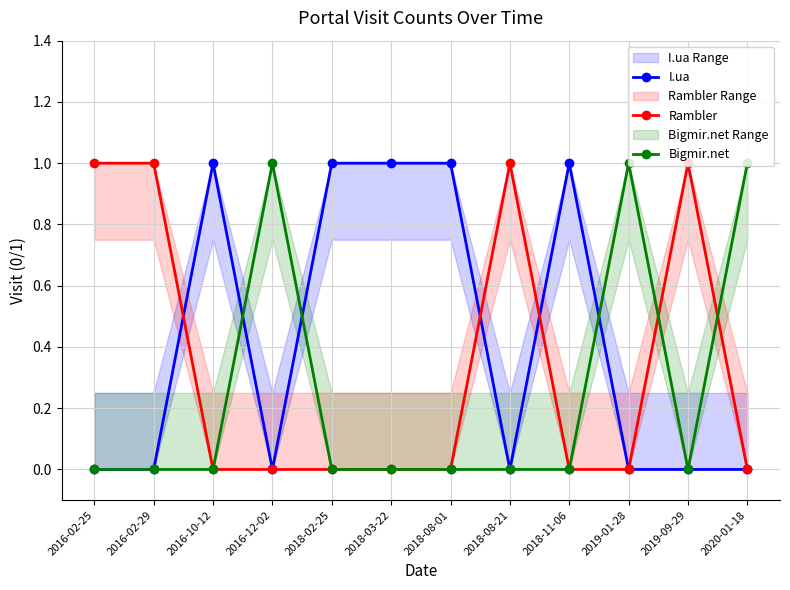

Between which two adjacent categories do Bigmir.net and Rambler first intersect?

2019-01-28 and 2019-09-29